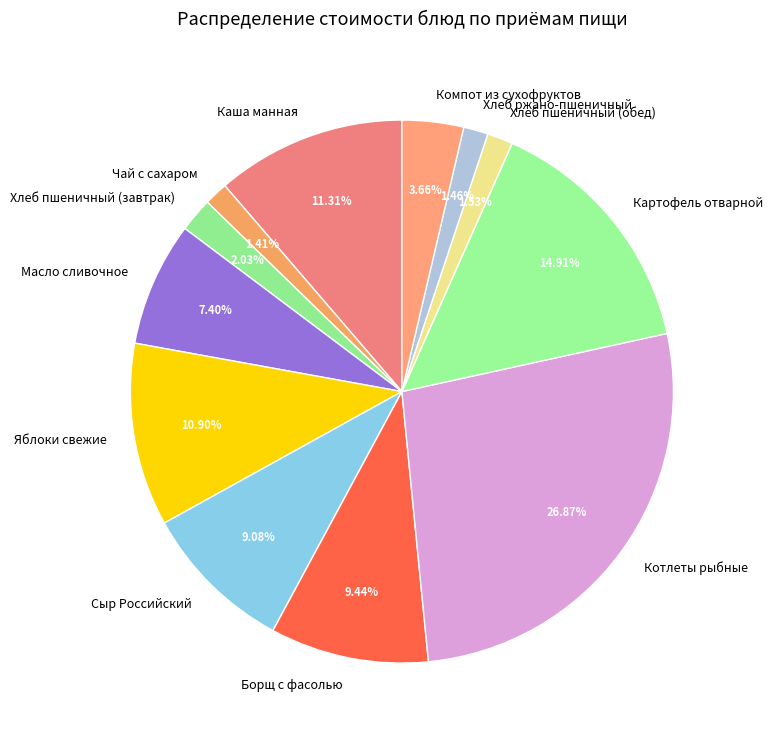

To the nearest percent, what is the difference between the Котлеты рыбные and Масло сливочное slice percentages?

19%